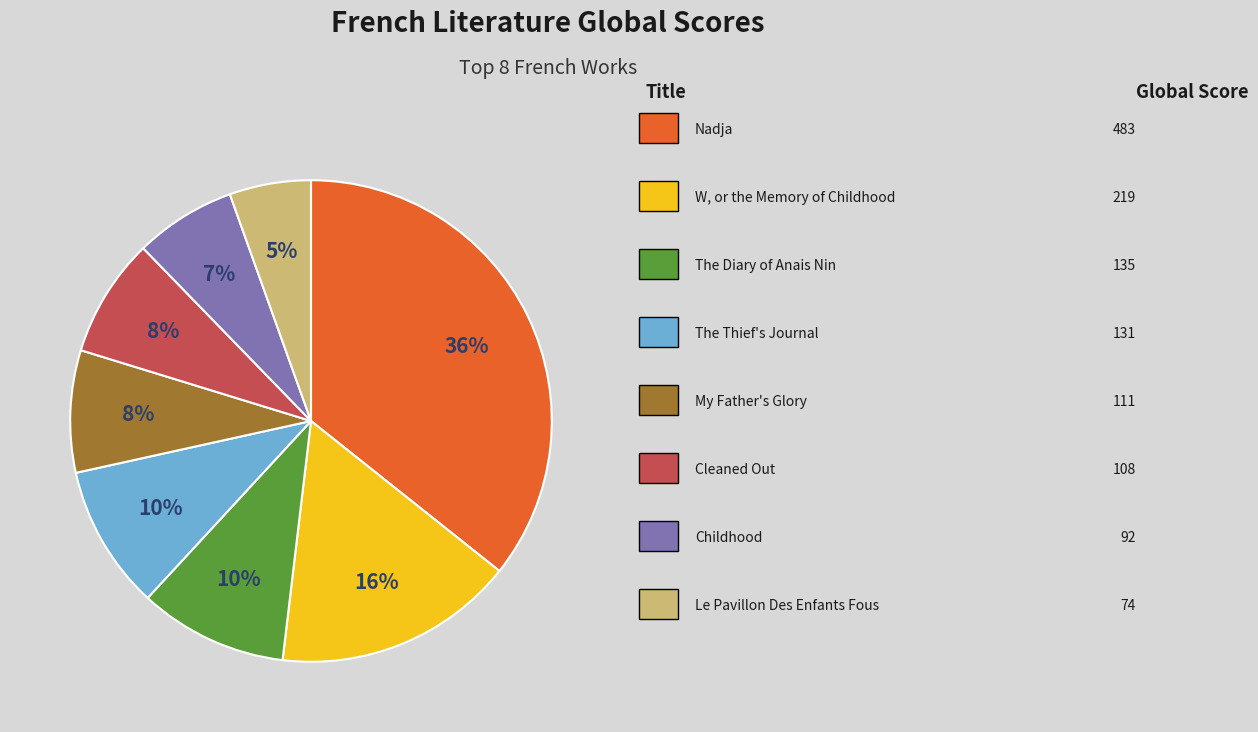

To the nearest percent, what is the average slice percentage?

12%